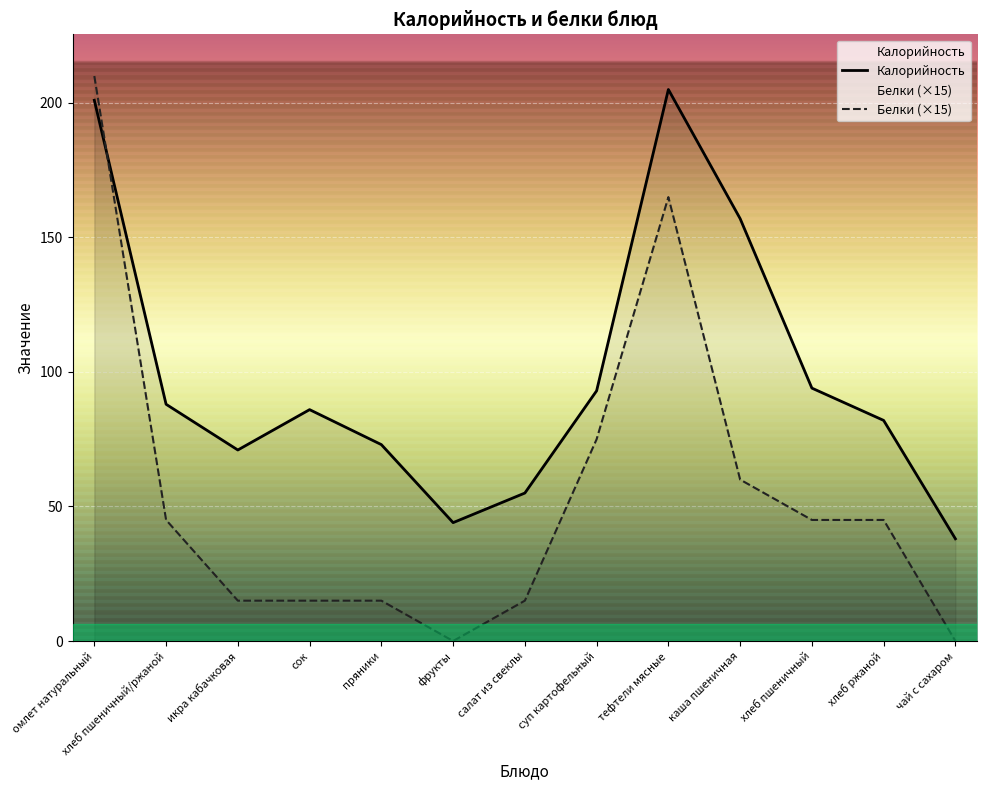

What position from the right is хлеб ржаной?

2